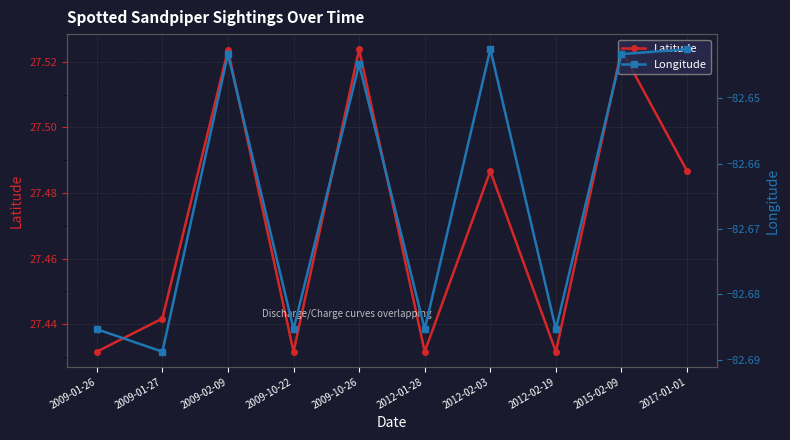

True or false: Longitude and Latitude intersect in this chart.

False